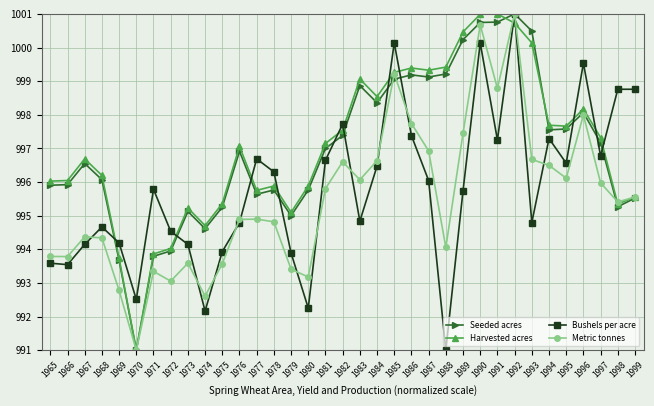

What is the lowest value of the Bushels per acre series?

991.0